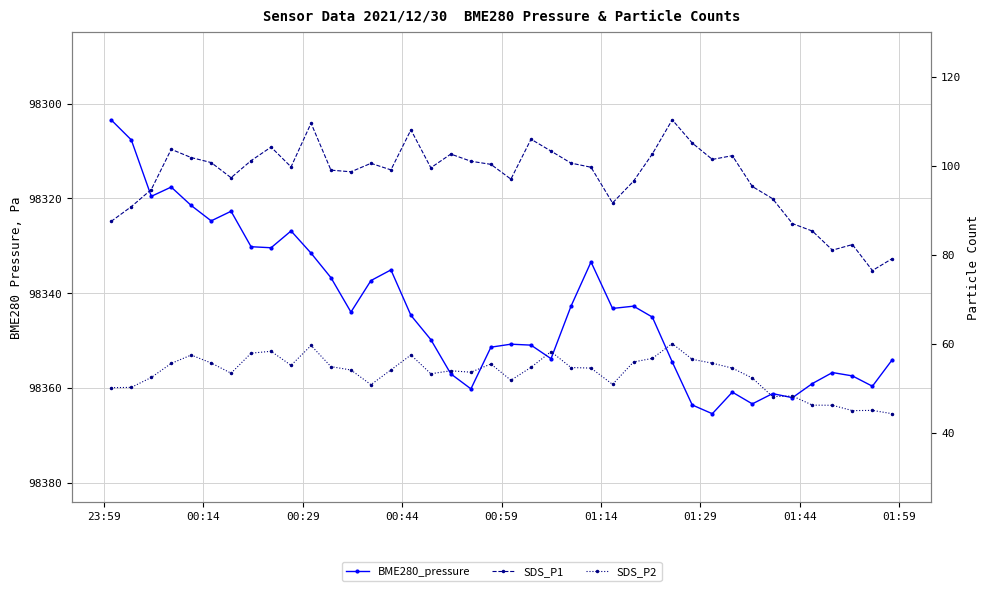

Count the number of categories in the chart.

40